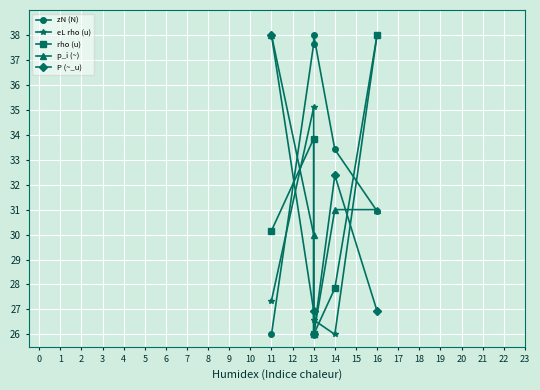

Which series has the largest total across all categories?

zN (N)